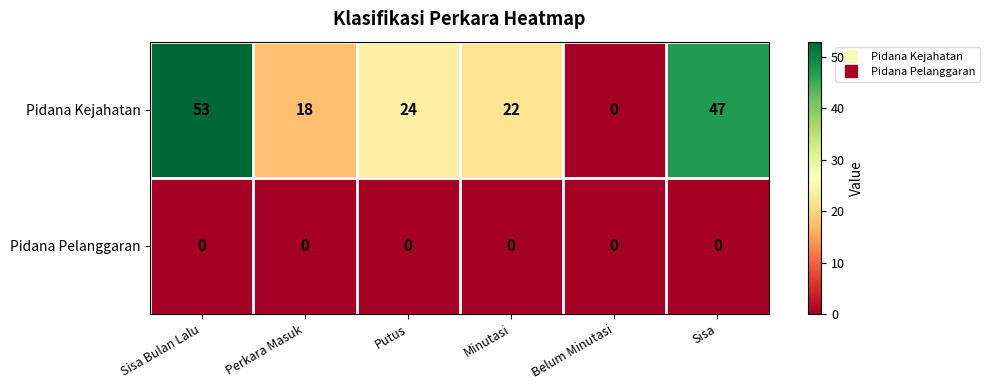

At which category is the sum across all series the highest?

Sisa Bulan Lalu